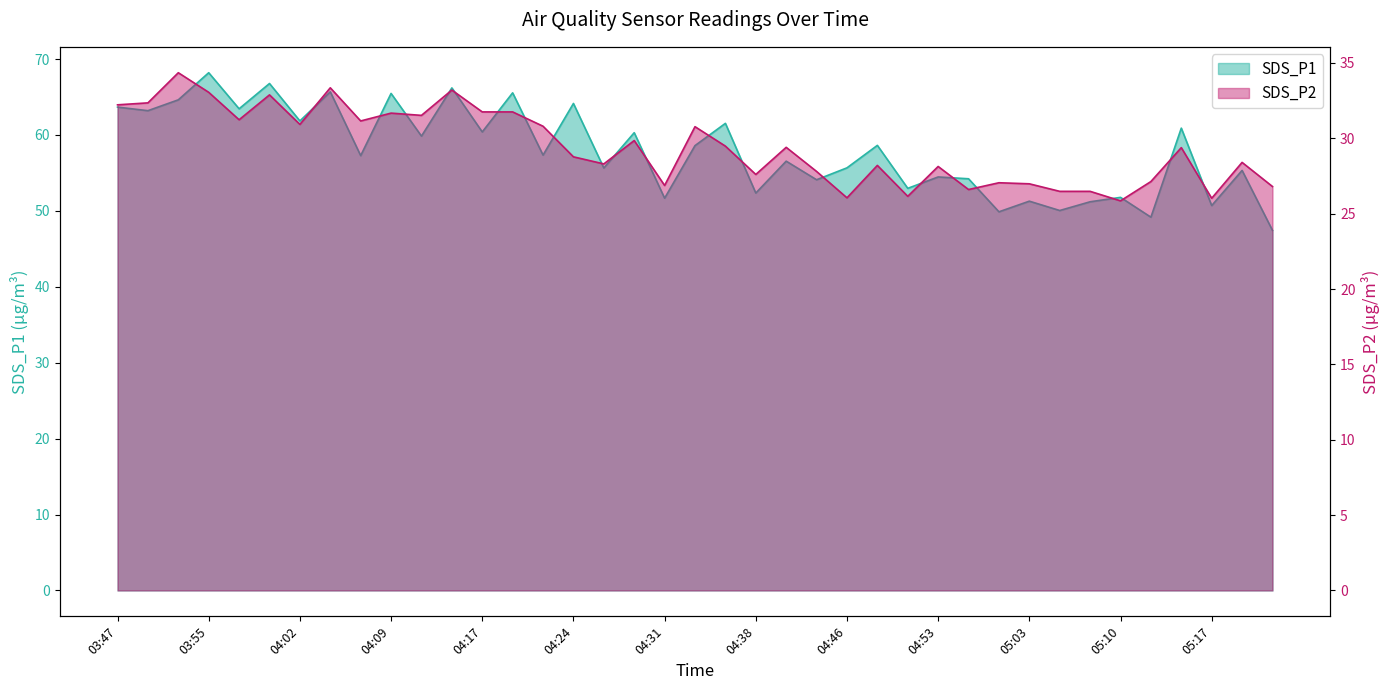

List the series in order of their overall mean, highest first.

SDS_P1, SDS_P2